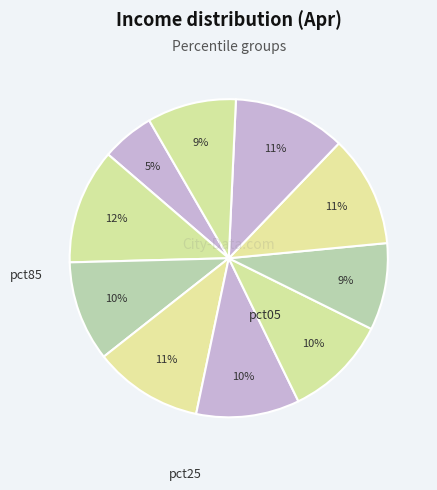

How many slices are in this pie chart?

10